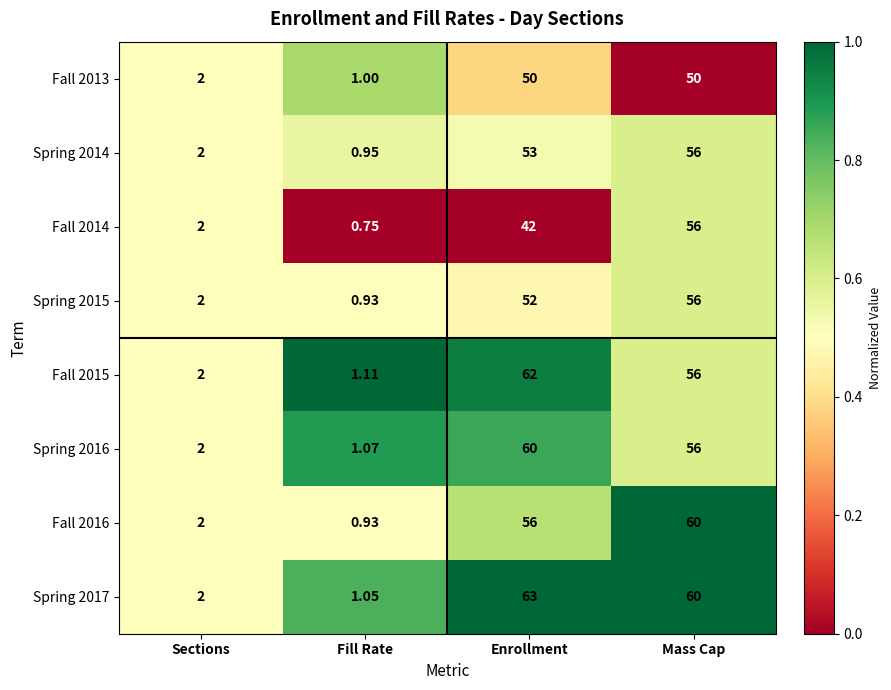

At which label is Spring 2015 closest to 28?

Enrollment